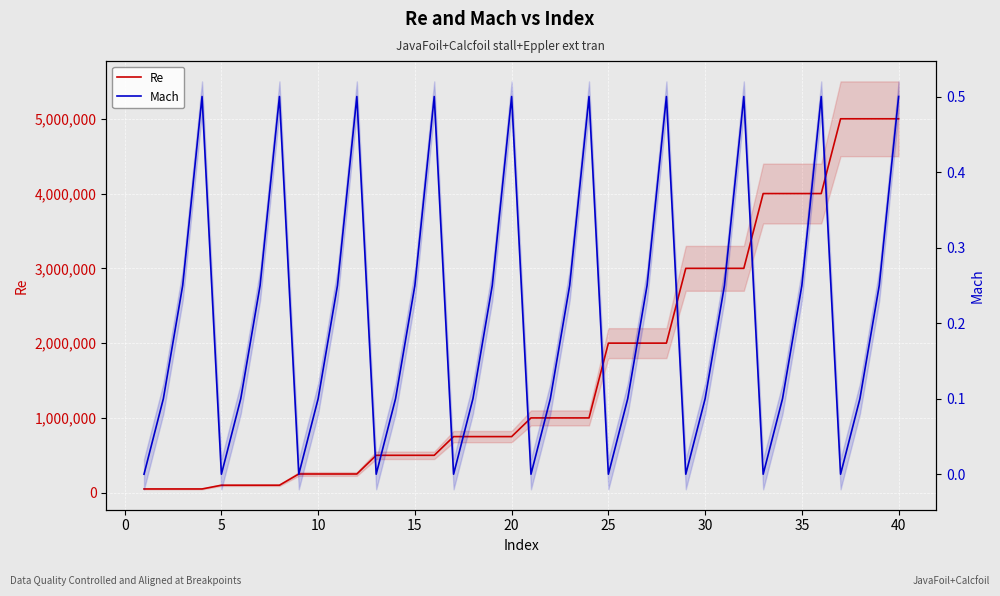

Rank the series at 30 from highest to lowest value.

Re, Mach